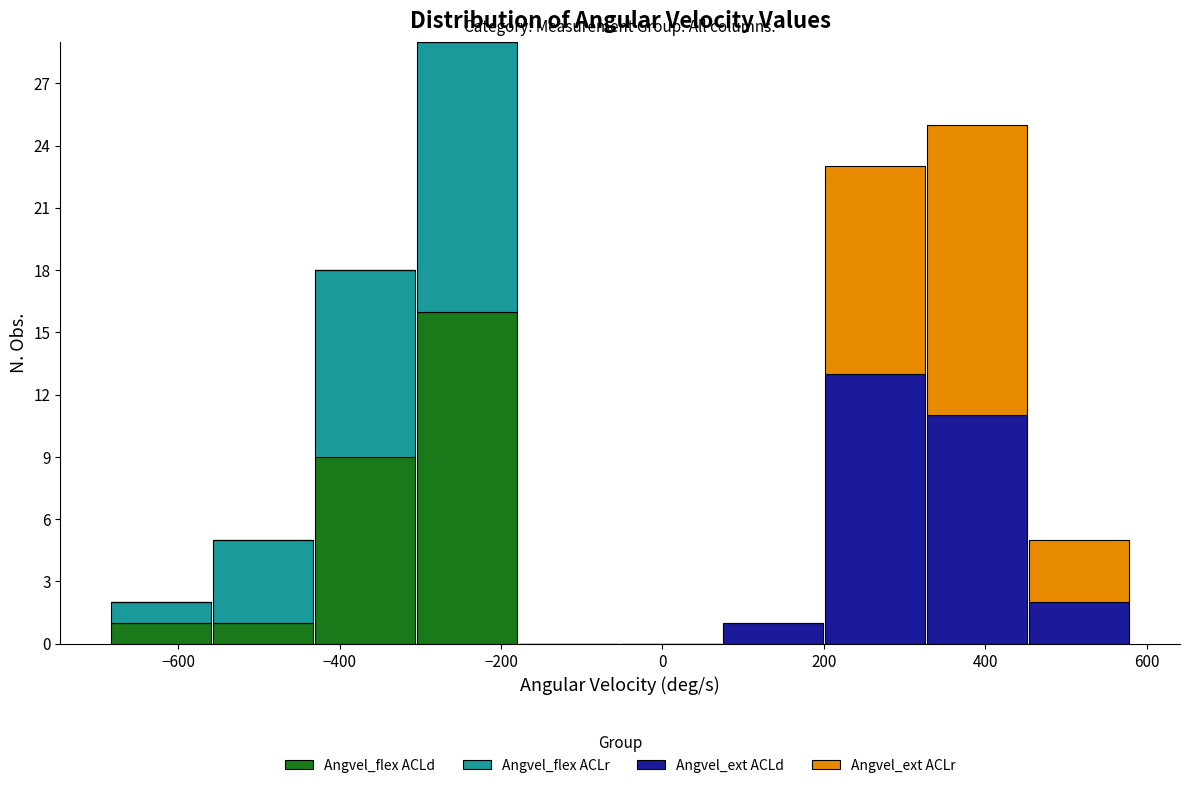

Reading left to right, list every stacked bar in this chart as the range it spans on the x-axis followed by its total height. Neither the bar edges nor the heights are printed on the chart, so give them approximately, as read against the axes.

-680 to -560: 2
-560 to -440: 5
-440 to -300: 18
-300 to -180: 29
-180 to -60: 0
-60 to 80: 0
80 to 200: 1
200 to 320: 23
320 to 460: 25
460 to 580: 5